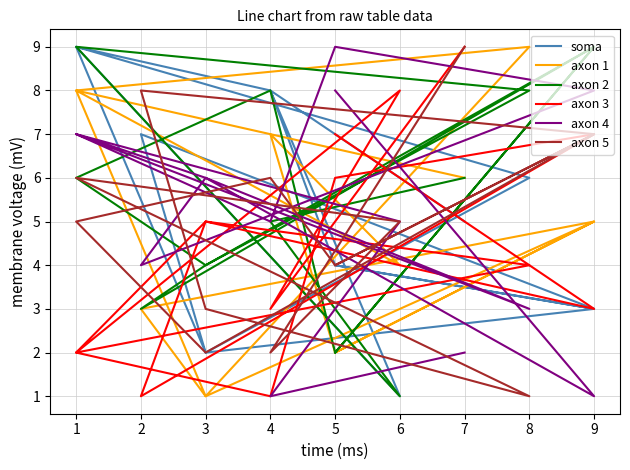

What is the difference between the second highest and second lowest values in the axon 5 series?

6